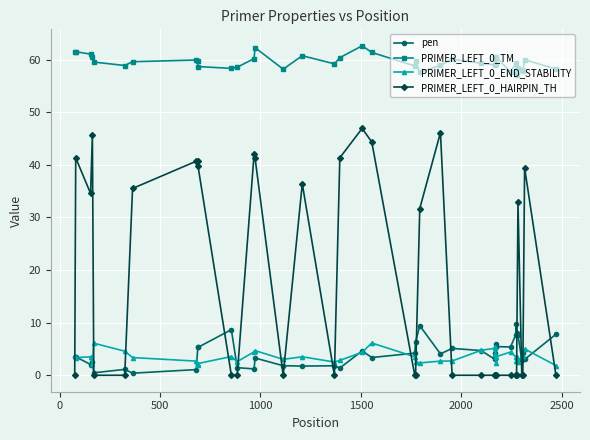

Which series has the largest total across all categories?

PRIMER_LEFT_0_TM